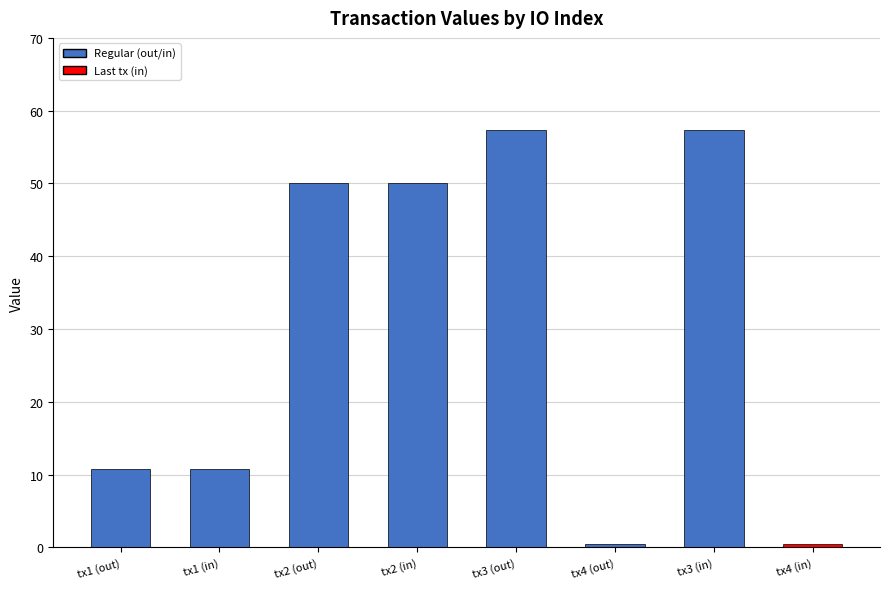

Reading right to left, list all the values displayed in this chart.

0=0.5	0=57.3	1=0.5	12=57.3	0=50.0	6=50.0	0=10.8	401=10.8